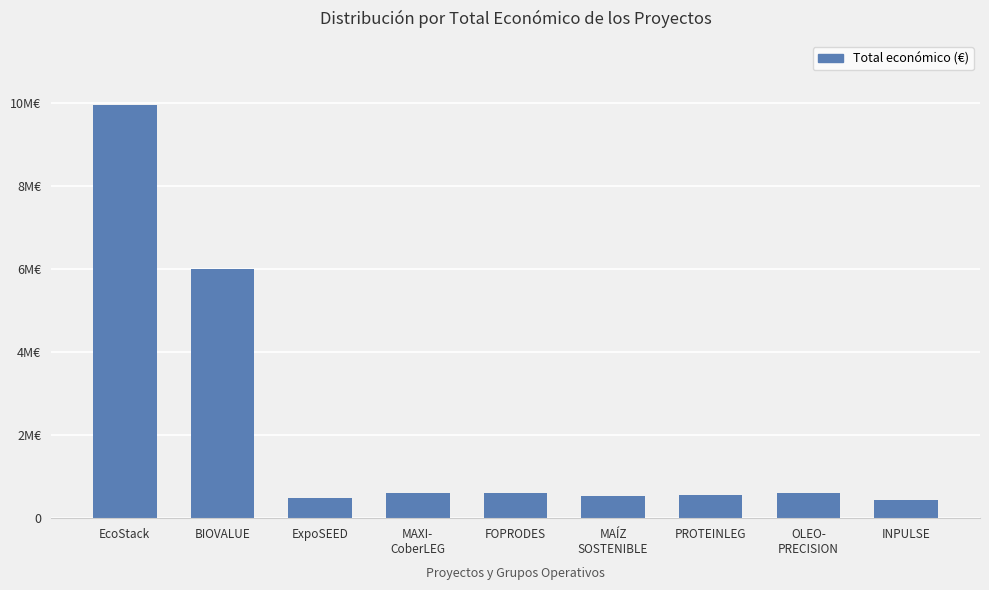

Are the bars horizontal?

No